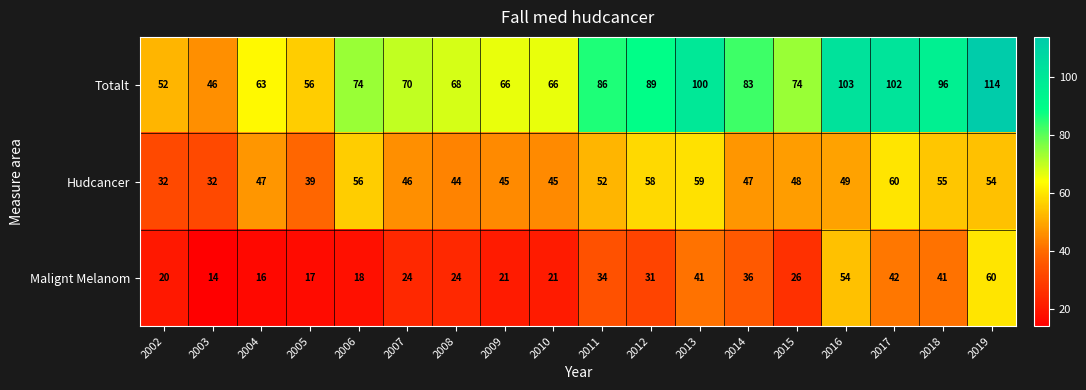

Count the number of data series in this chart.

3